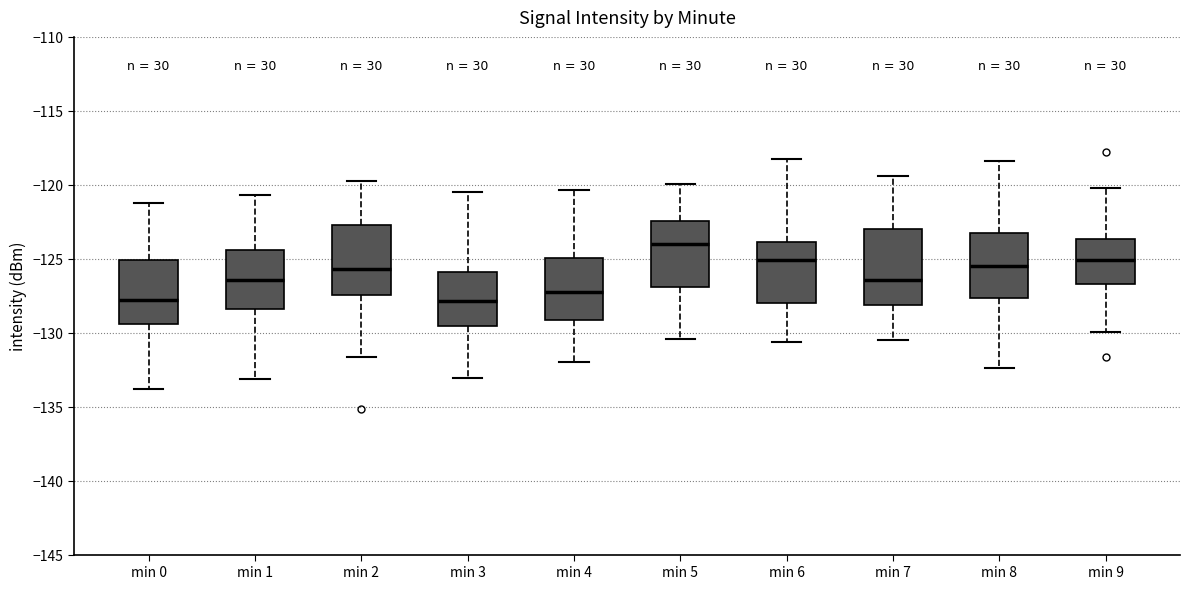

Where does the median line of the box for min 9 sit on the y-axis? The values are not printed on the chart, so give them approximately, as read against the axis.

-125.0